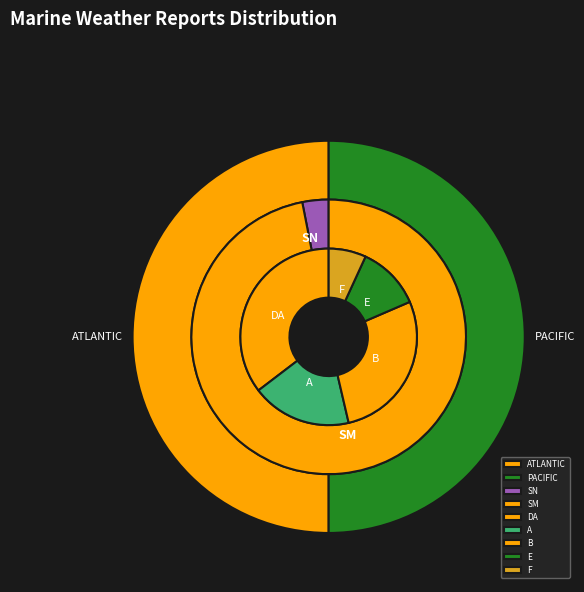

Between A and SN, which is larger?

A